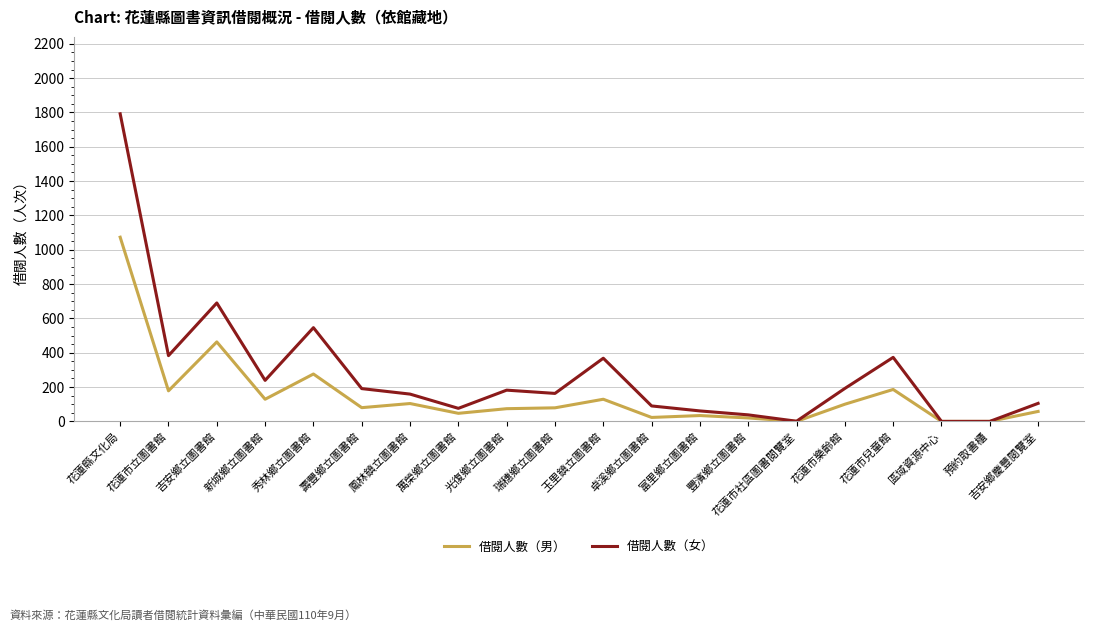

What is the greatest value displayed?

1792